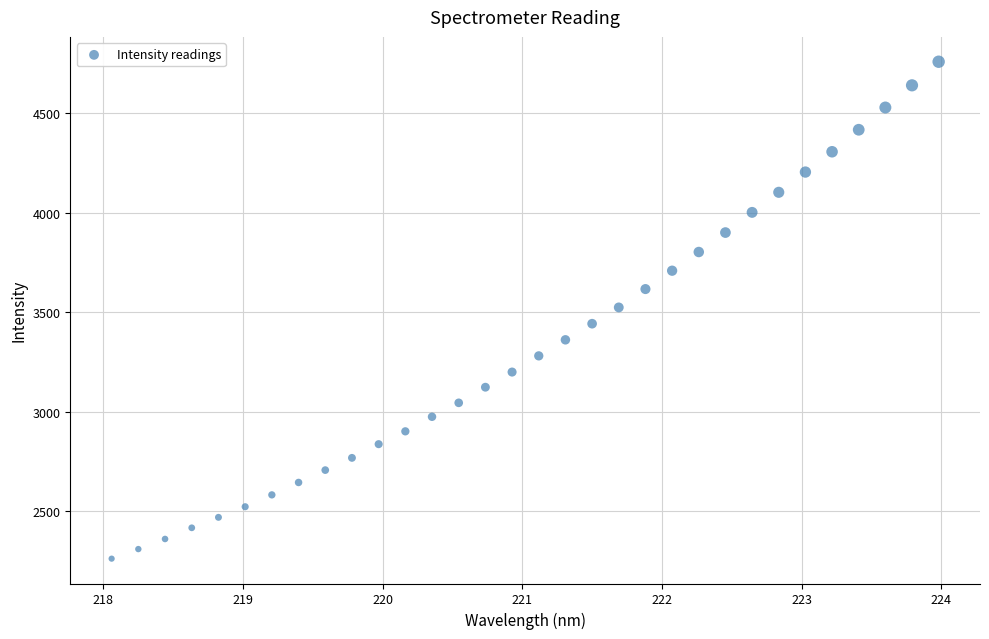

What is the range of X values (max minus min)?

5.9